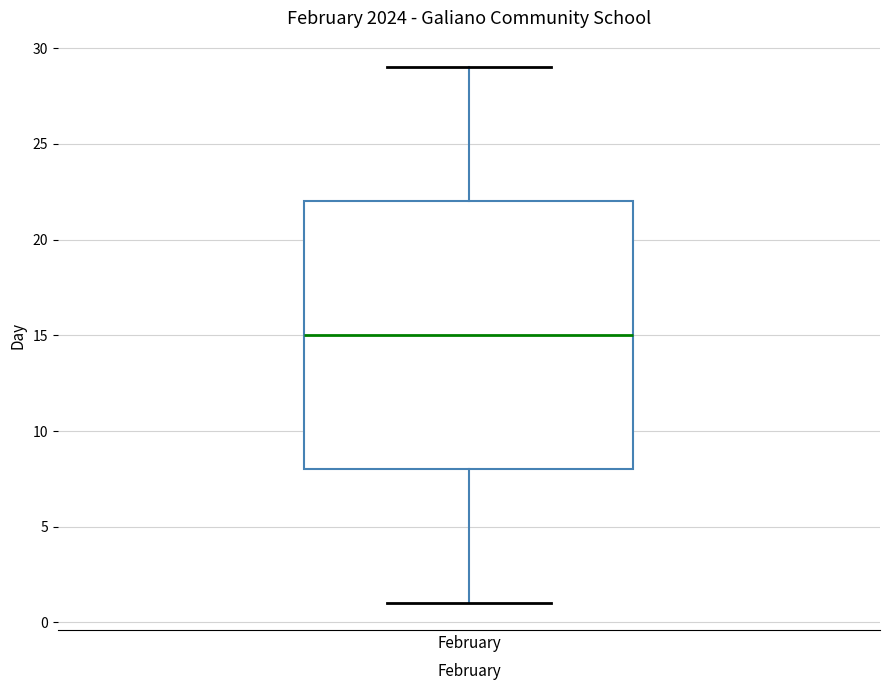

Read this box plot against the y-axis: the position of the median line, the range covered by the box, and the ends of both whiskers. The values are not printed on the chart, so give them approximately, as read against the axis.

median 15, box 8 to 22, whiskers 1 to 29